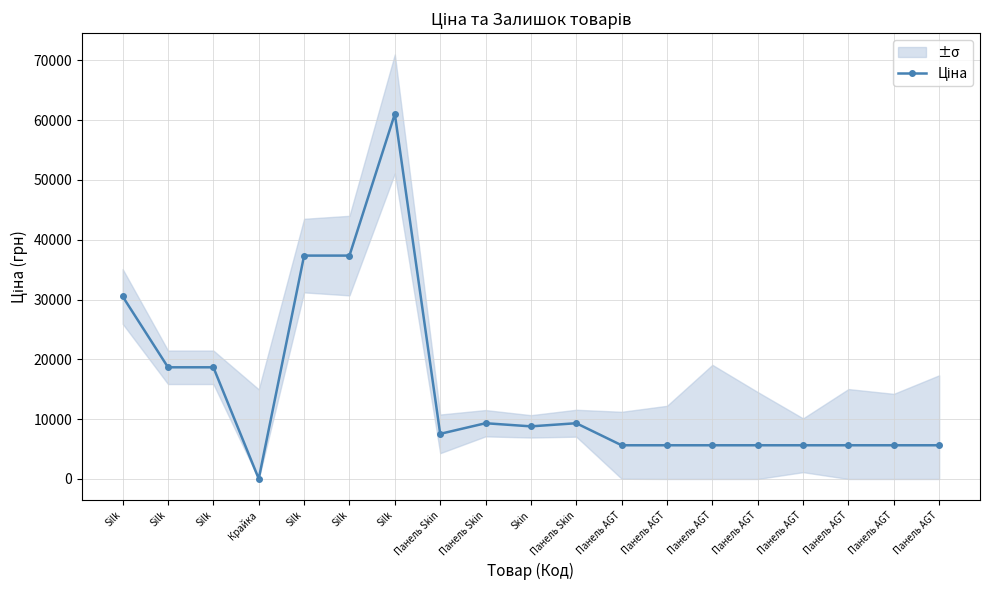

How many categories are shown in the chart?

19